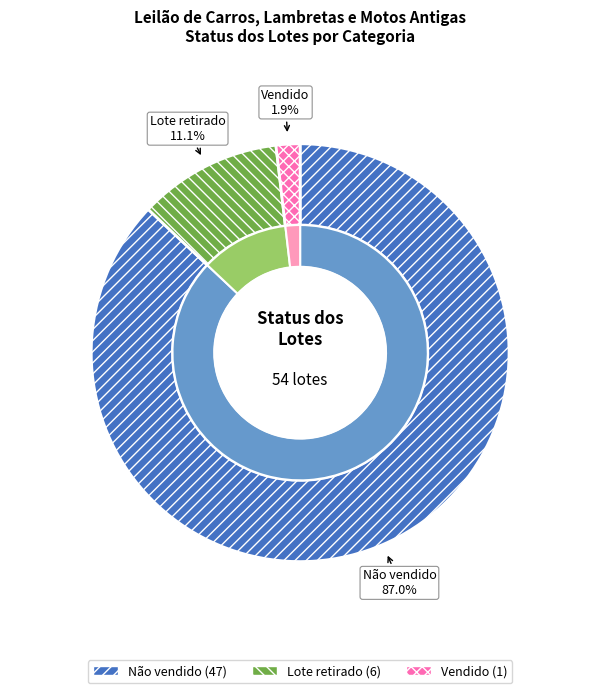

What percentage is the Não vendido slice, to the nearest percent?

87%